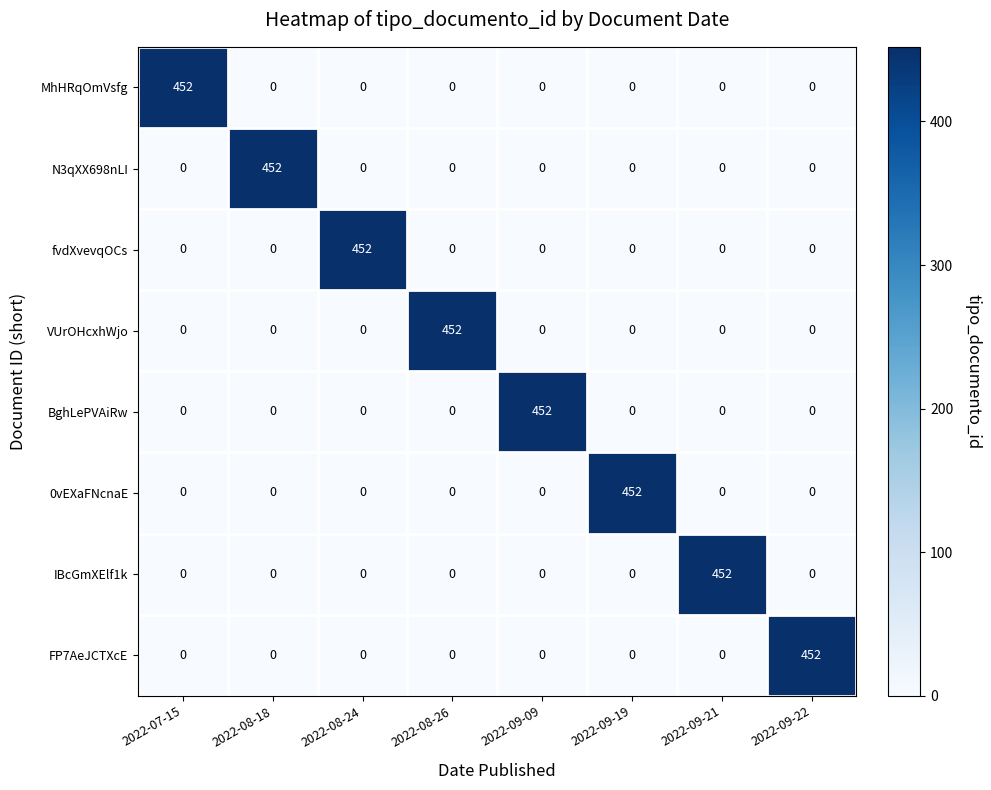

True or false: N3qXX698nLI has a value of 771 at 2022-08-18.

False